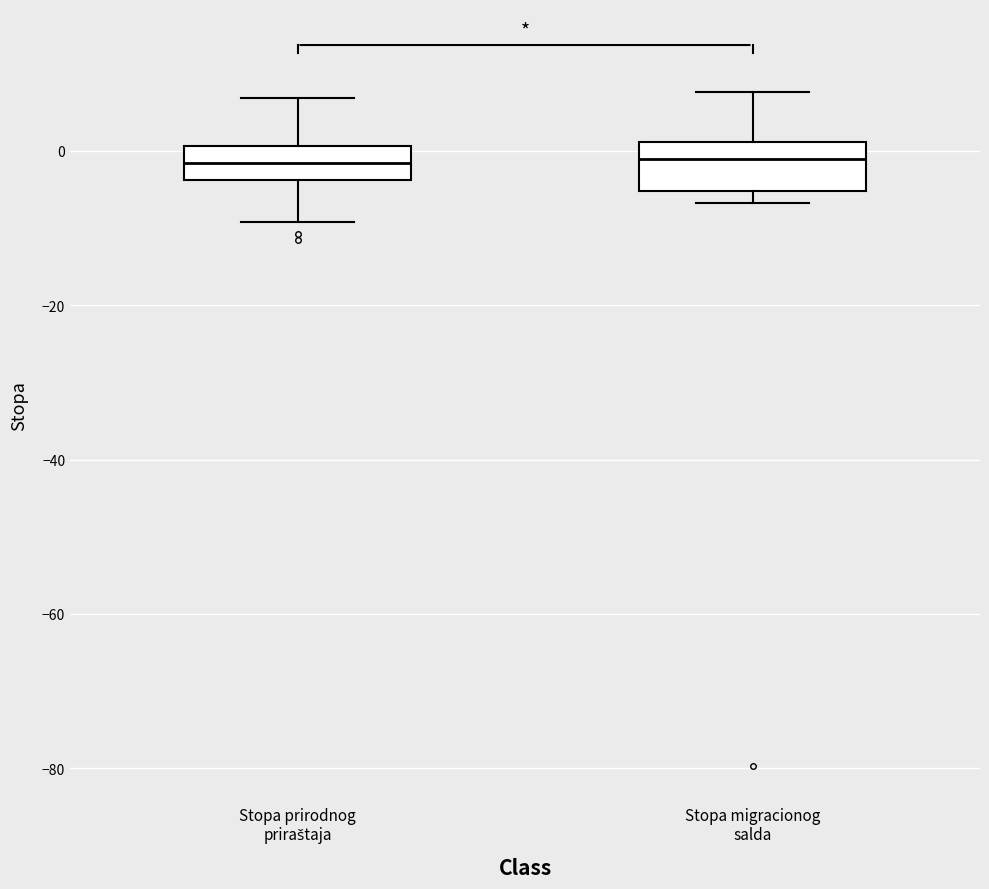

Where is the lower edge of the box for Stopa prirodnog priraštaja on the y-axis? The values are not printed on the chart, so give them approximately, as read against the axis.

-4